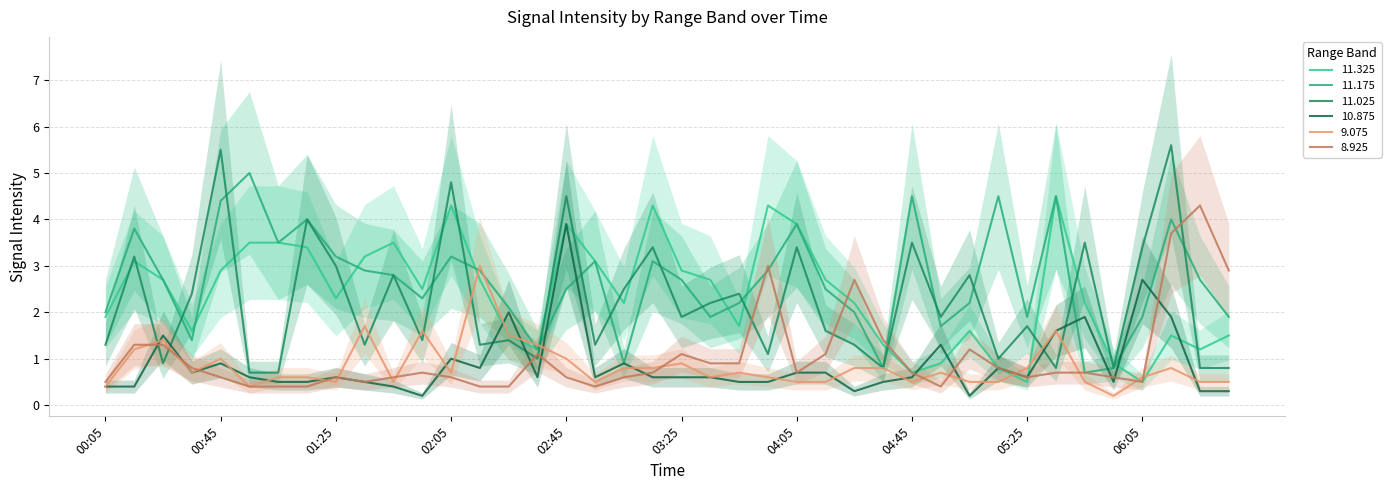

At which category does  11.175 reach its first local valley?

00:35